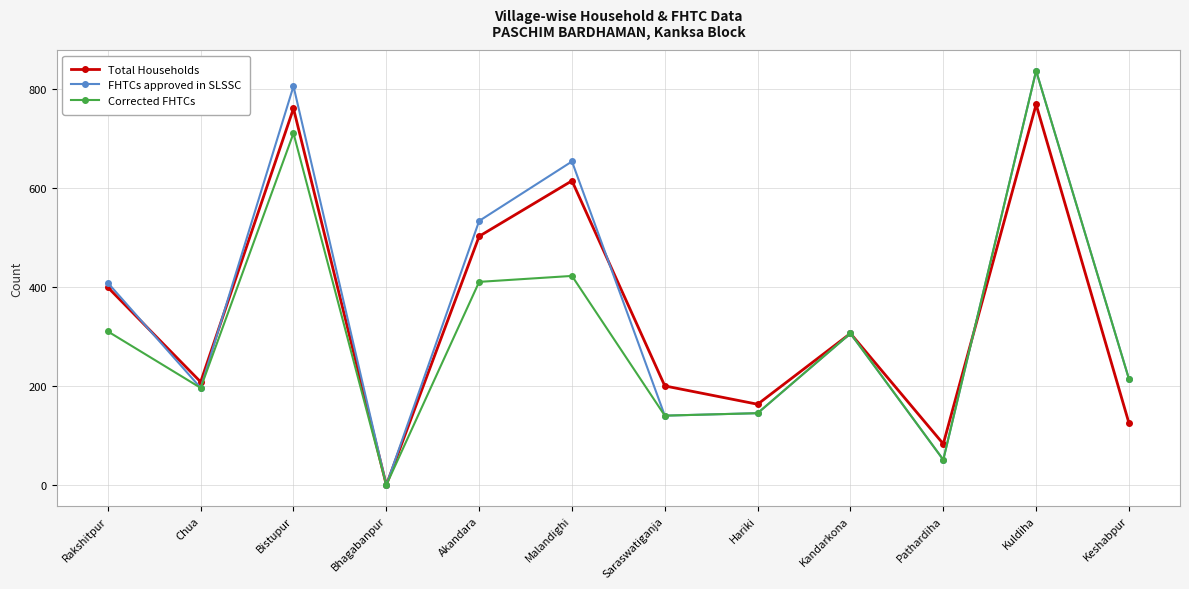

How many values in the Total Households series are below 306?

6